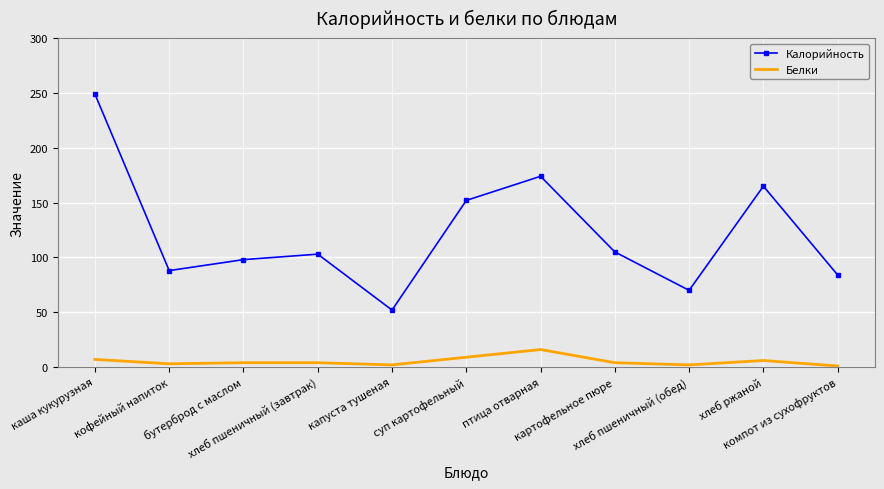

What is the average value of the Калорийность series?

122